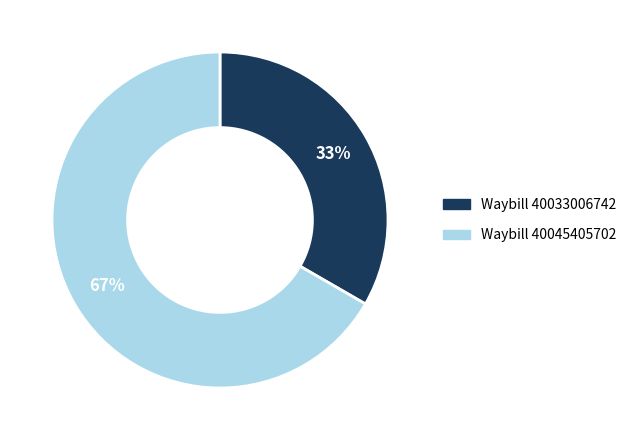

To the nearest percent, what is the average slice percentage?

50%